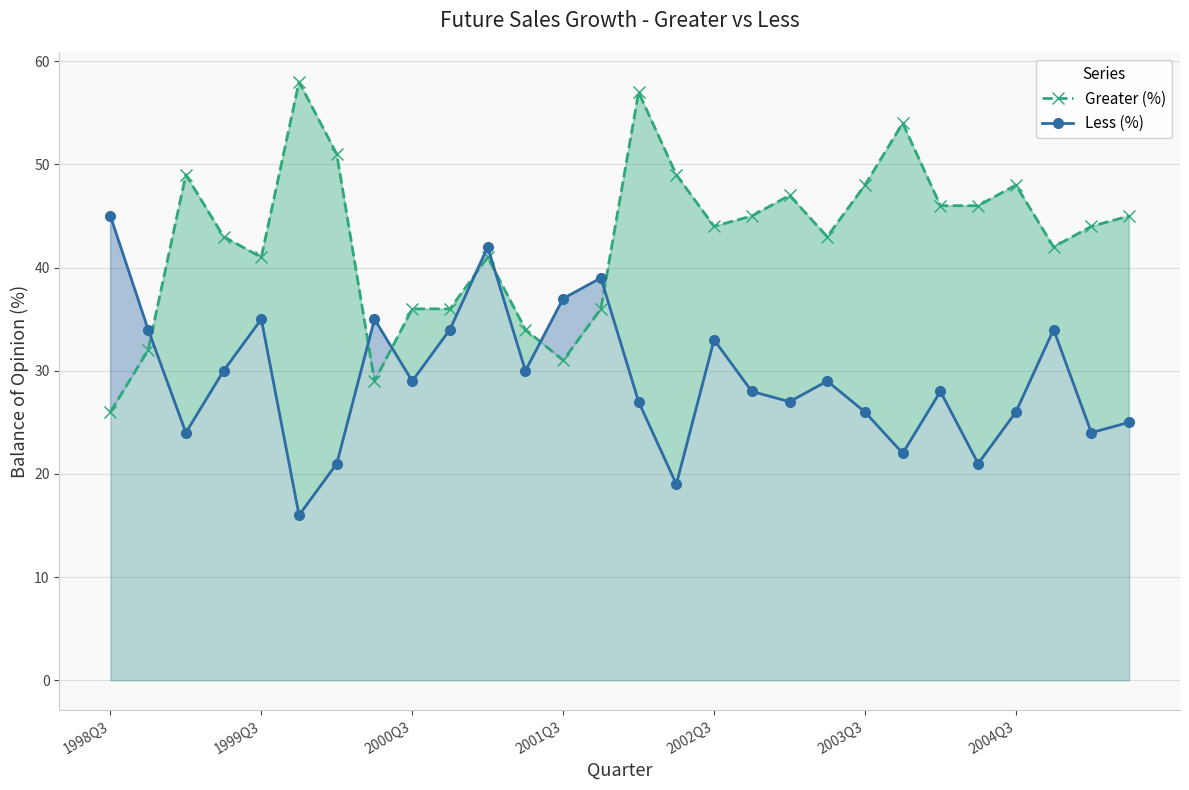

What is the difference between the second highest and minimum values in the Greater (%) series?

31